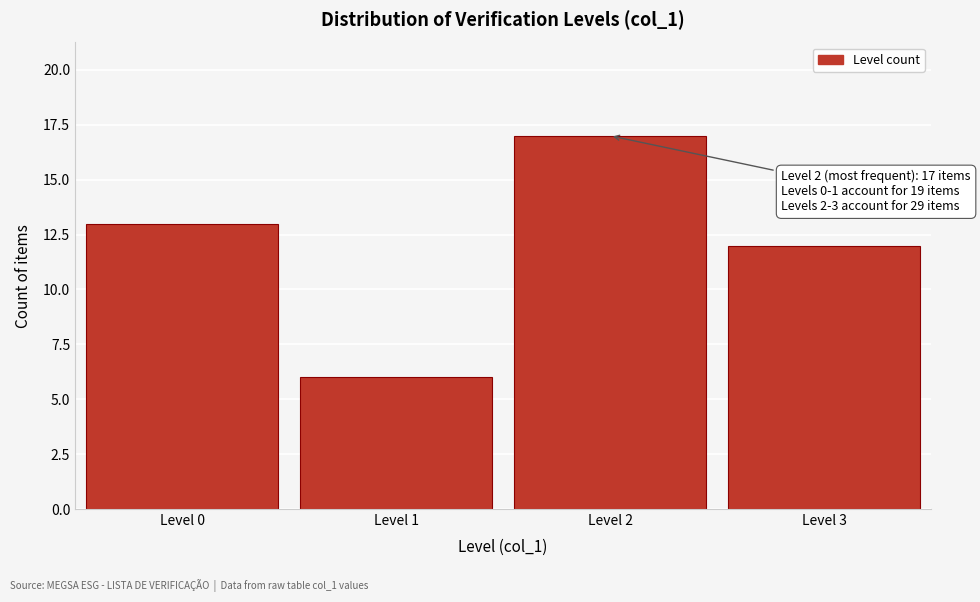

Reading left to right, extract all data points from this chart.

13	6	17	12